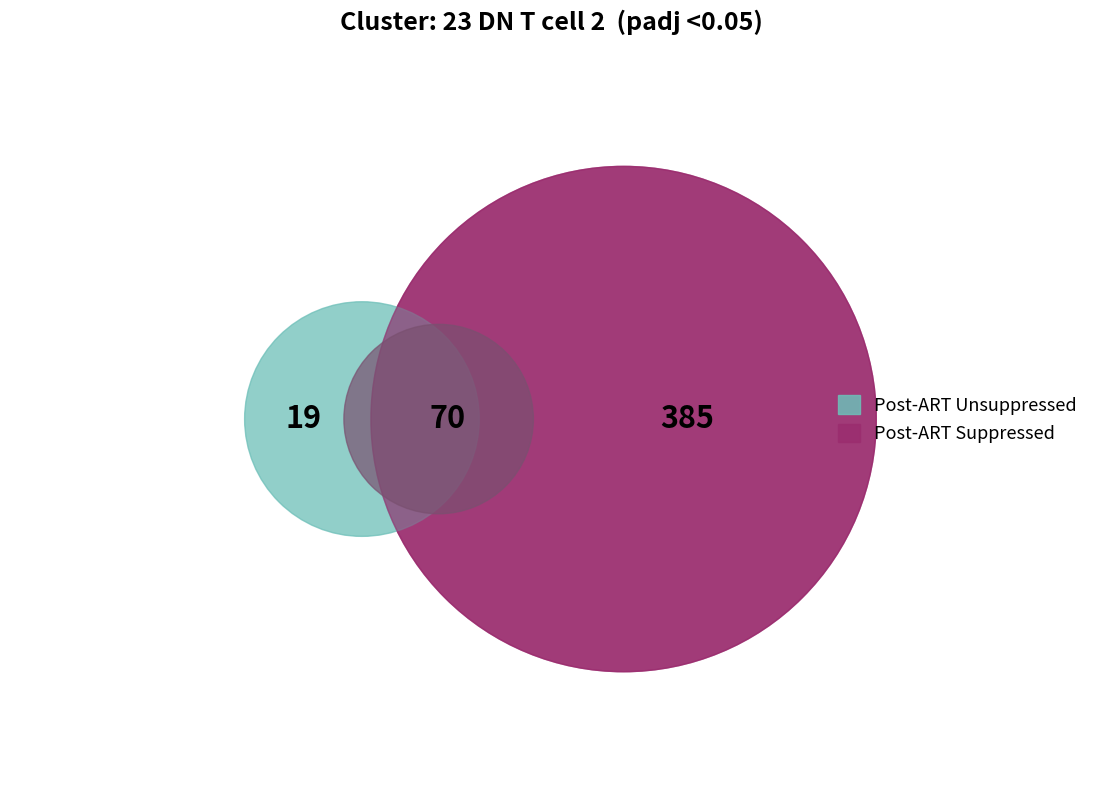

Is it true that 0.00225 is 2% of the pie?

False